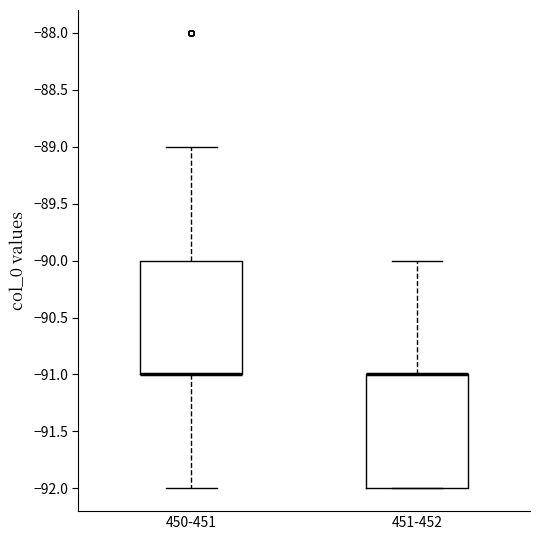

Reading left to right, transcribe this box plot: for each box, give where its median line is, the range the box spans, and where its two whiskers end, as read against the y-axis. The values are not printed on the chart, so give them approximately, as read against the axis.

450-451: median -91 (drawn on the box's lower edge), box -91 to -90, whiskers -92 to -89
451-452: median -91 (drawn on the box's upper edge), box -92 to -91, whiskers -92 to -90